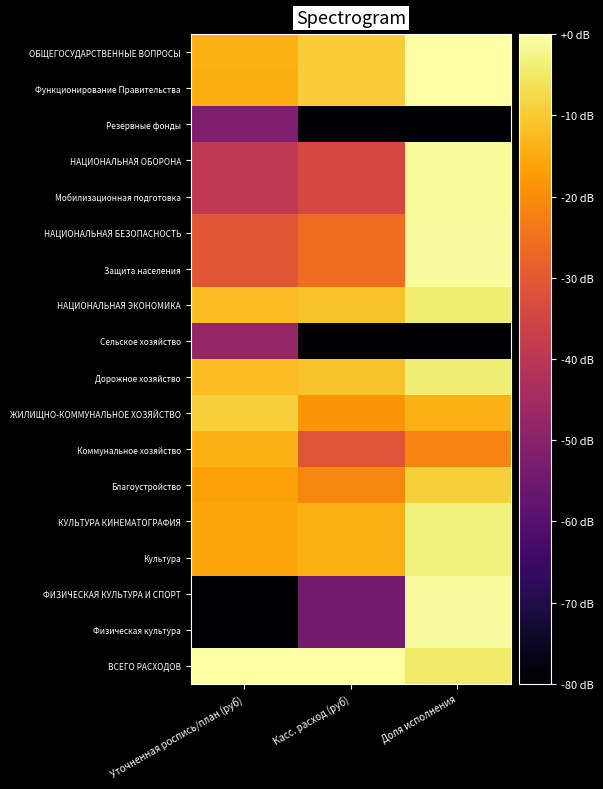

At which category is the sum across all series the highest?

Доля исполнения